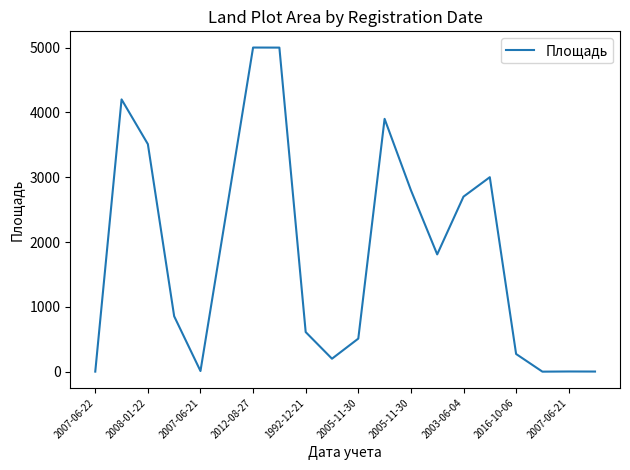

What is the difference between the maximum and minimum values?

4999.6